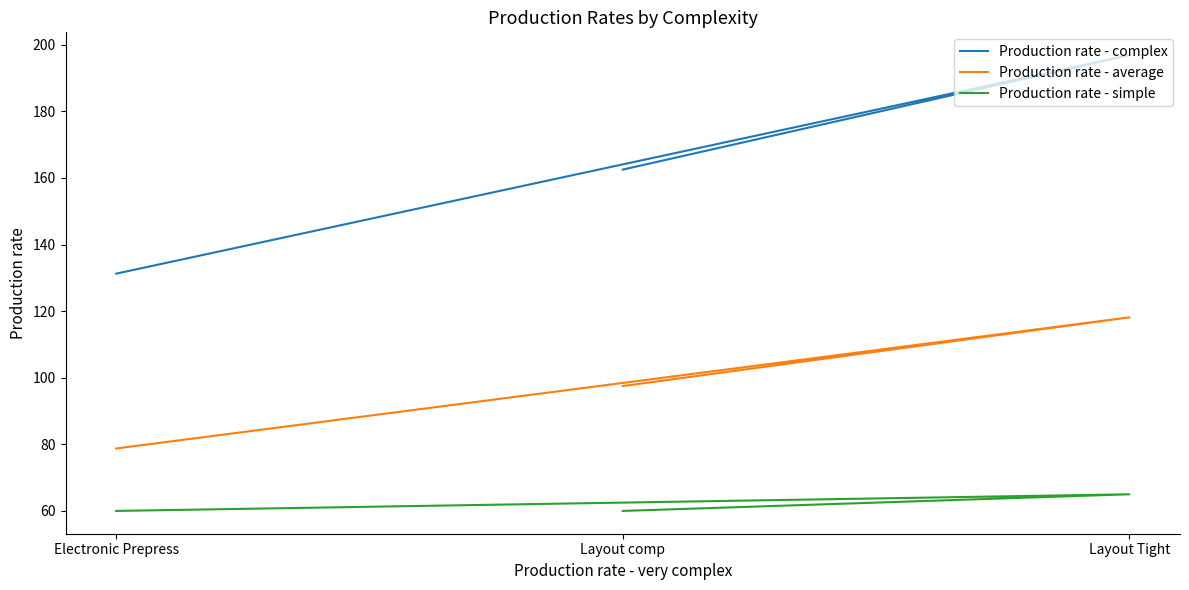

At which category is the sum across all series the highest?

Layout Tight